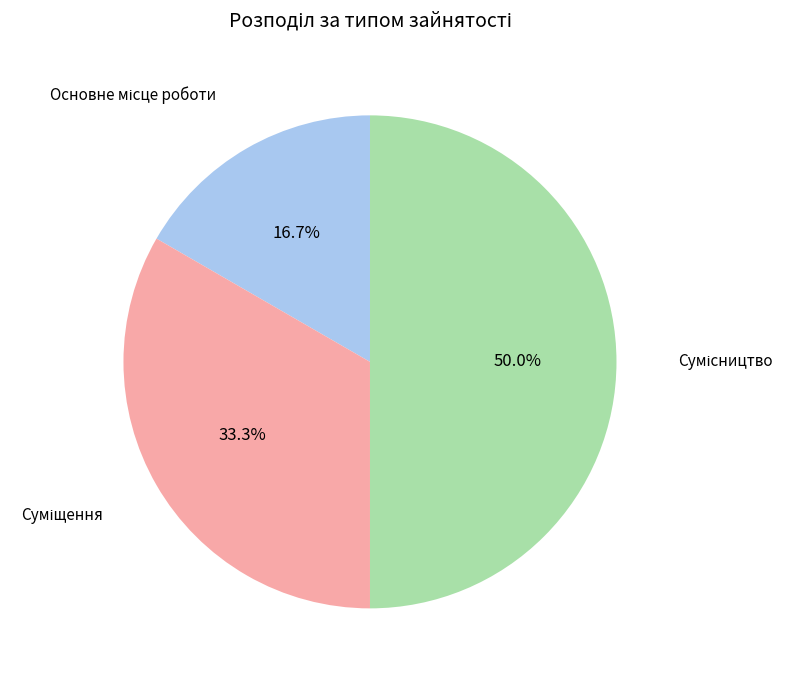

What is the largest slice in the pie chart?

Сумісництво